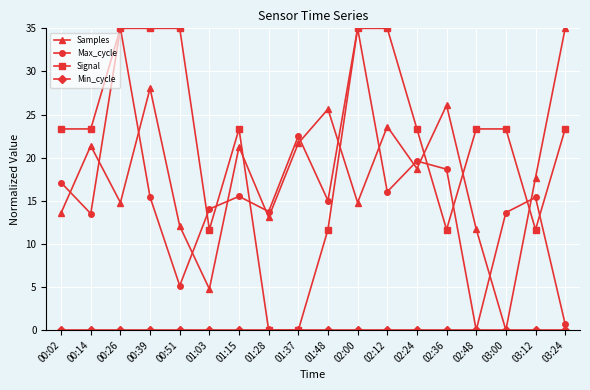

What is the maximum value shown in the chart?

35.0